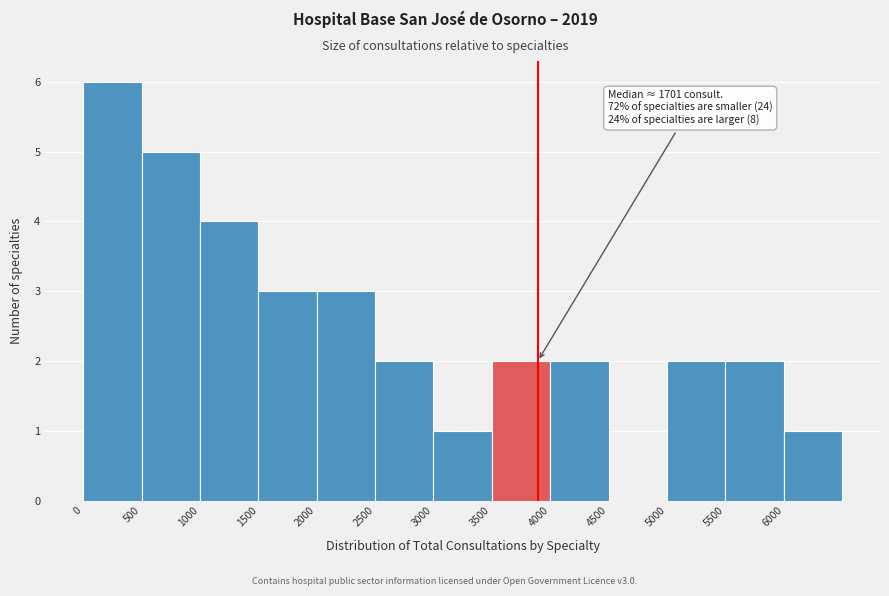

Over which range of the x-axis is the bar tallest?

0 to 500